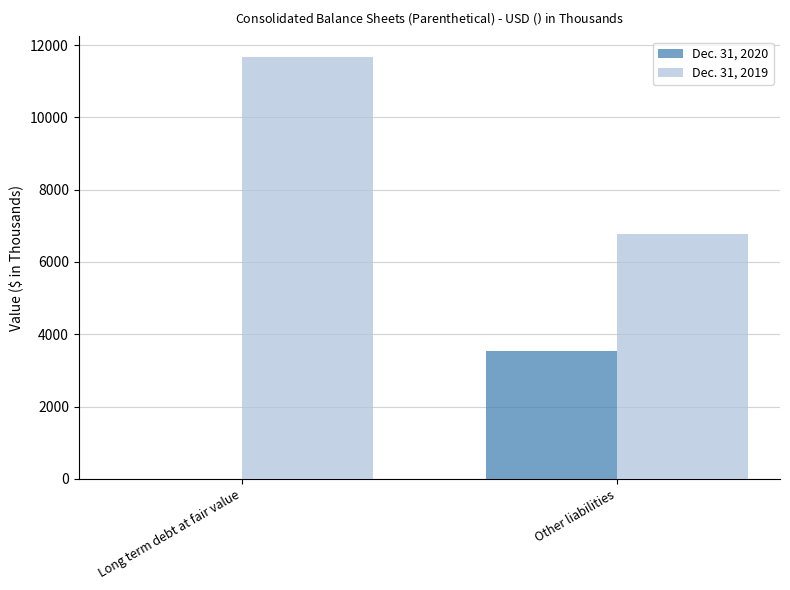

True or false: Dec. 31, 2020 has a value of 6178 at Other liabilities.

False